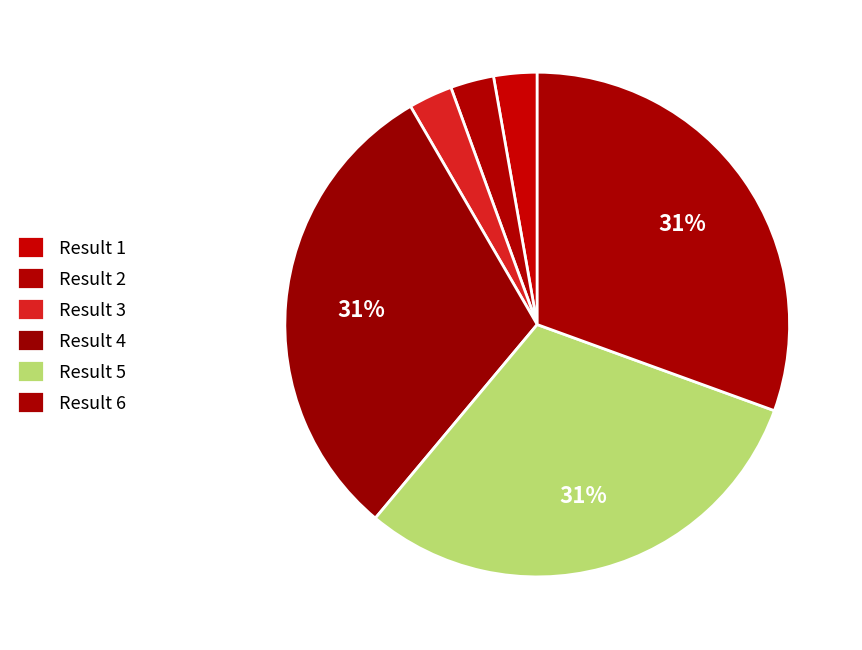

Count the number of slices in the pie.

6